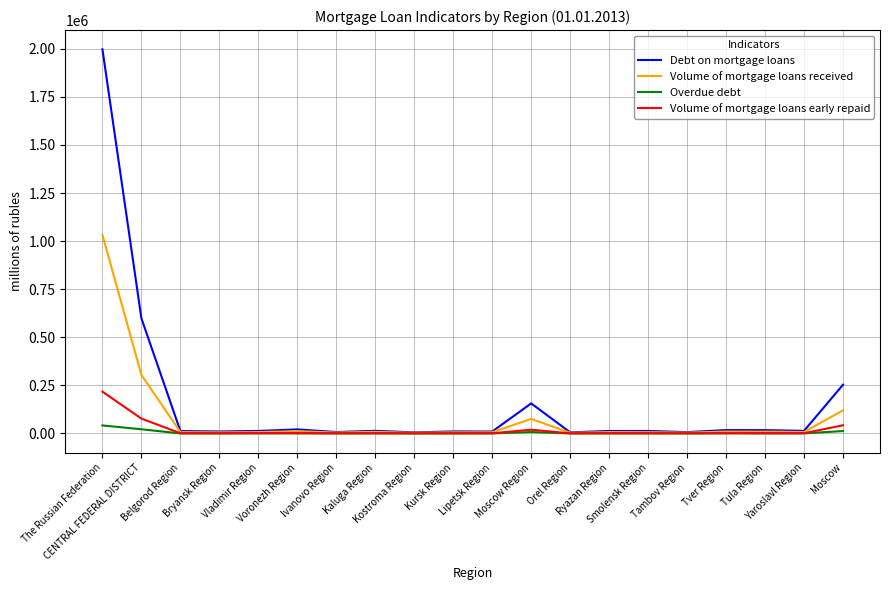

Rank the series by their maximum value, from lowest to highest.

Overdue debt, Volume of mortgage loans early repaid, Volume of mortgage loans received, Debt on mortgage loans